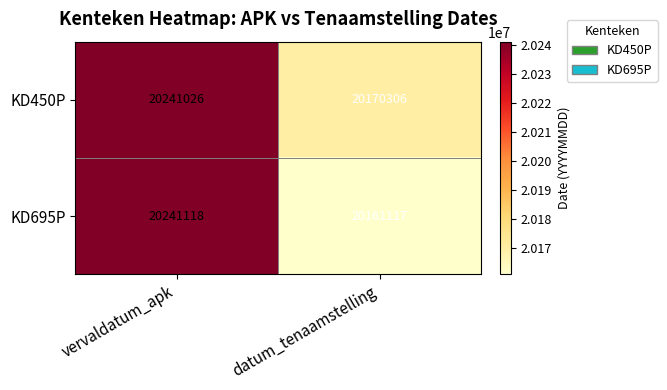

List the series in order of their peak value, highest first.

KD695P, KD450P